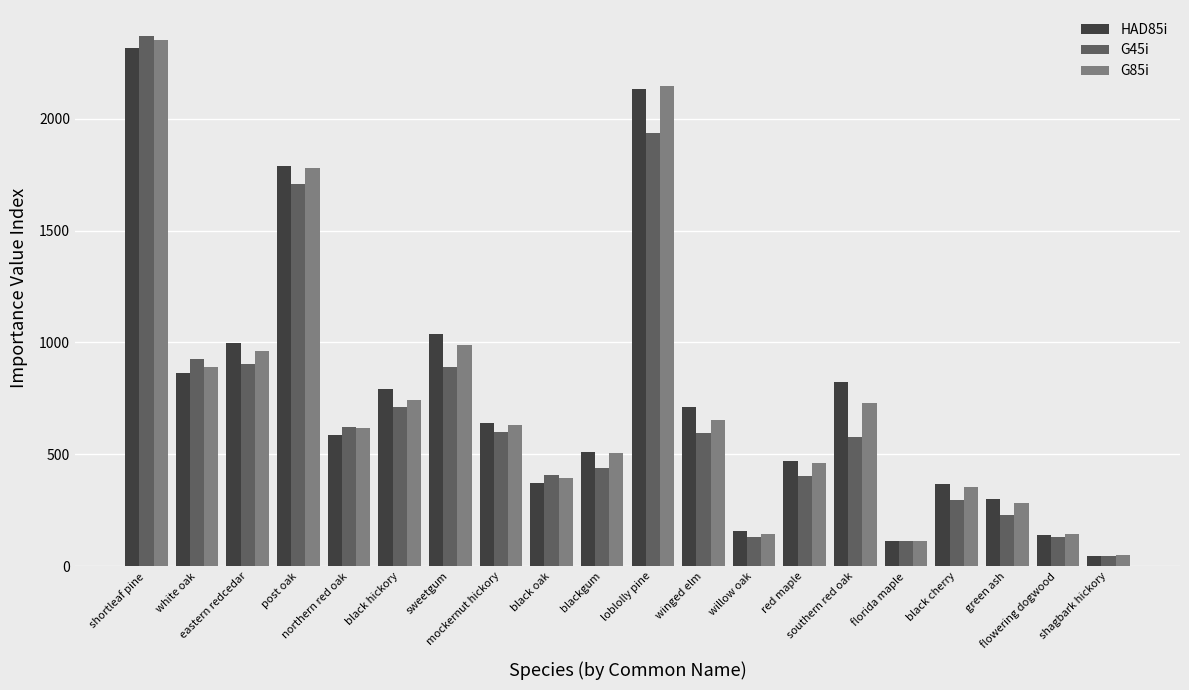

What position from the left is black cherry?

17